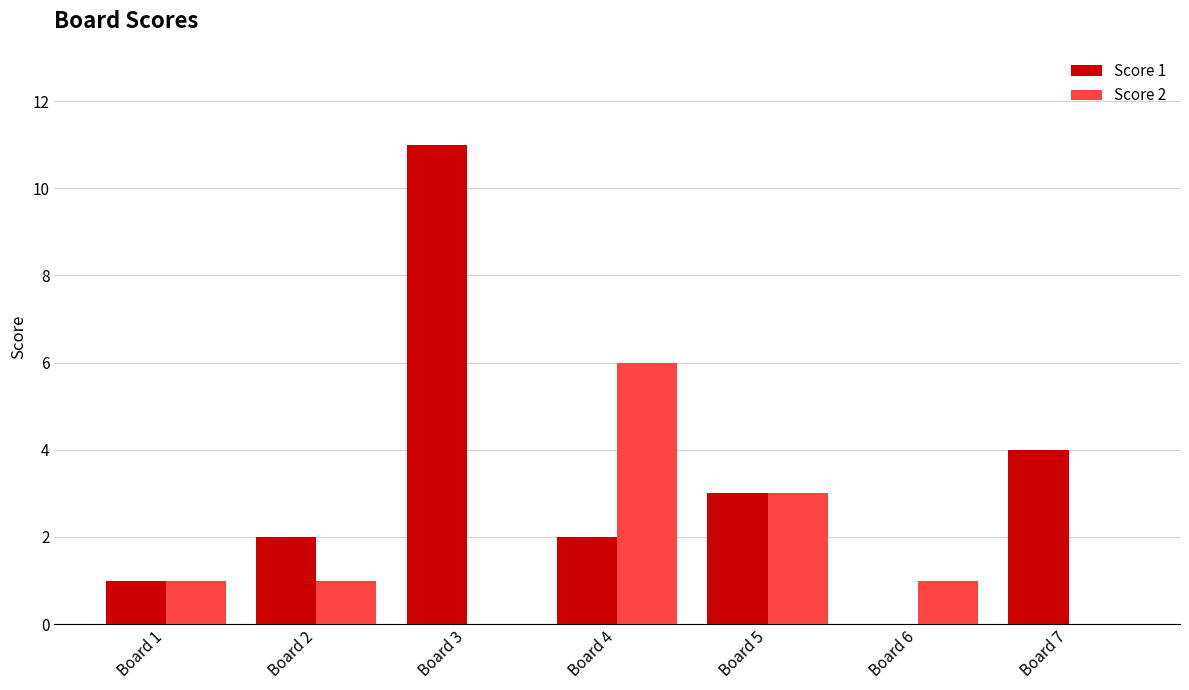

Between Board 1 and Board 6, which series saw the biggest shift?

Score 1